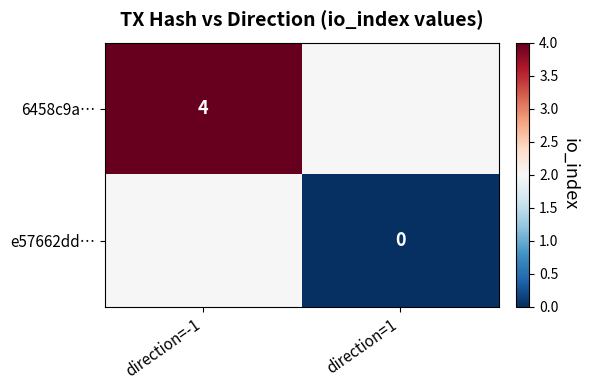

Is the value of e57662dd… at direction=1 greater than the value of 6458c9a… at direction=-1?

No